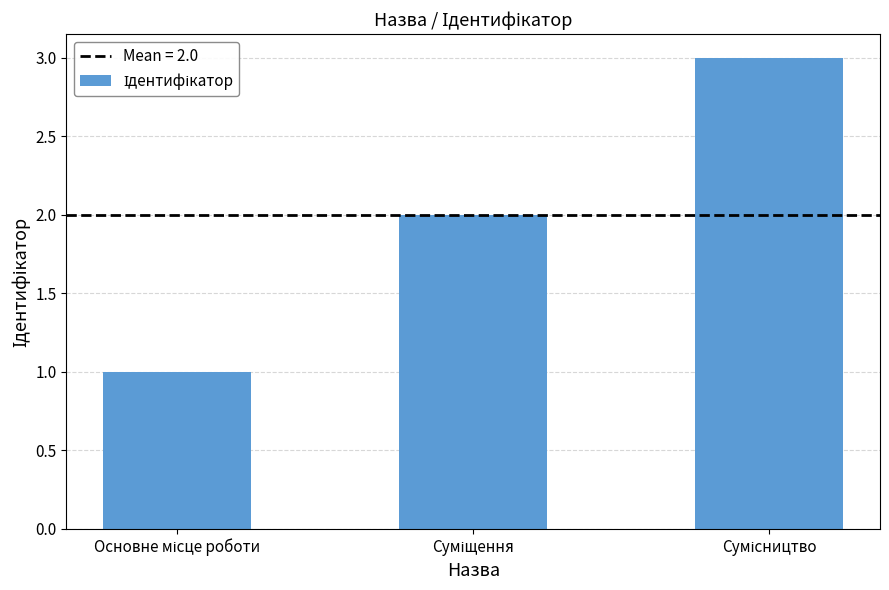

What is the maximum value shown in the chart?

3